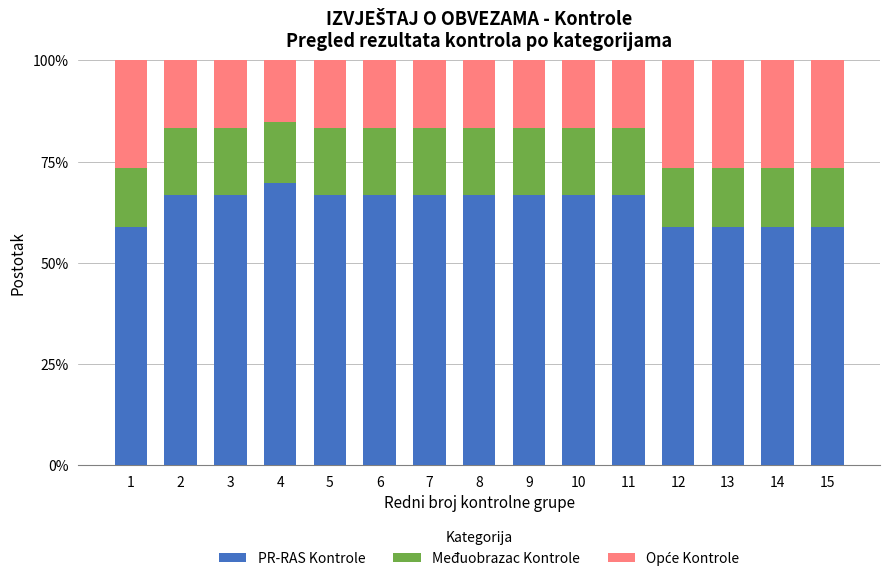

The value of PR-RAS Kontrole at 12 is 80.1. True or false?

False